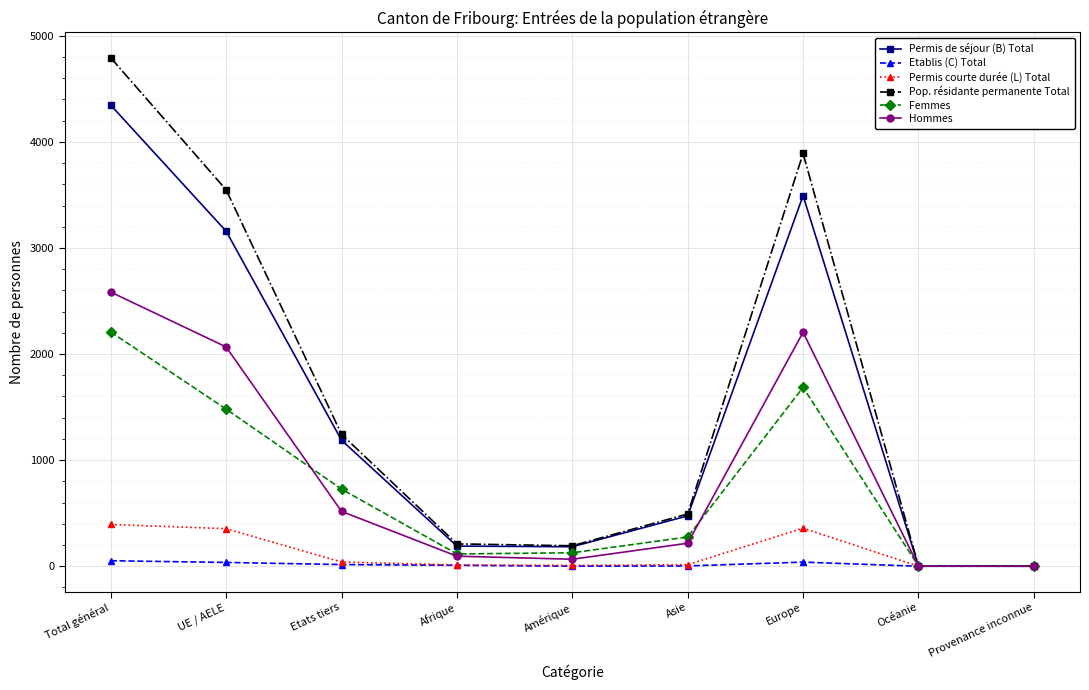

The Pop. résidante permanente Total series shows 3891 at Europe. True or false?

True